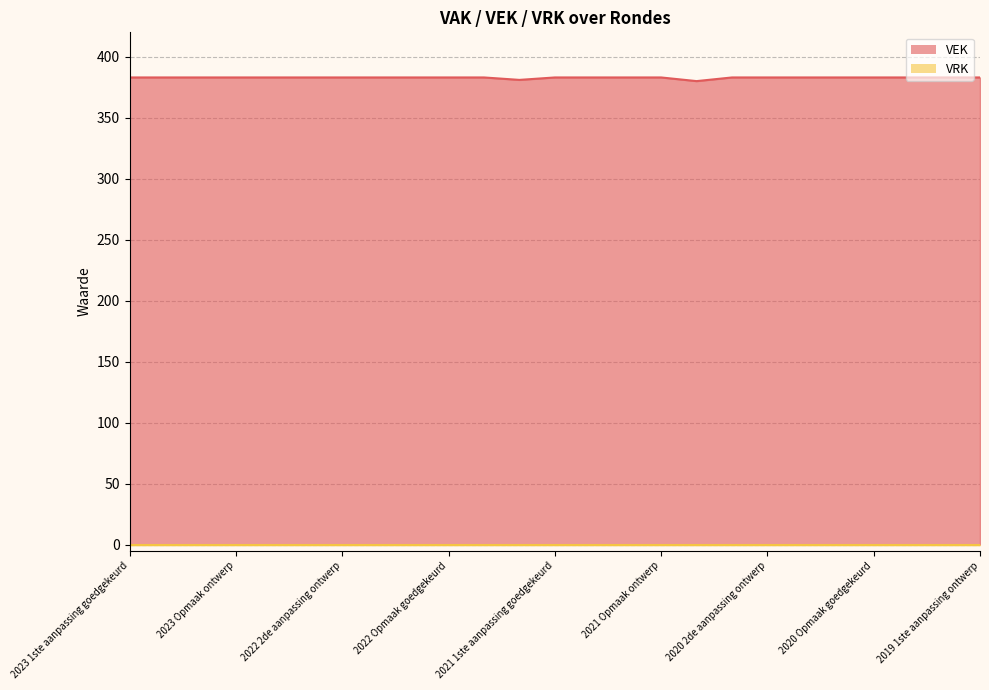

True or false: there are more than 1 points higher than both neighbors.

False